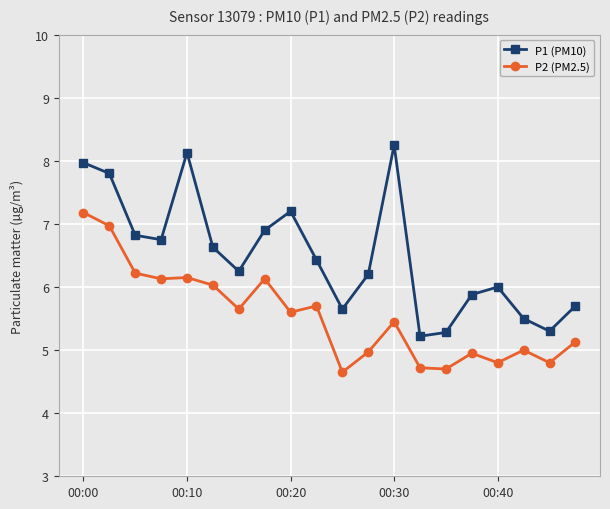

What is the average value of the P1 (PM10) series?

6.5